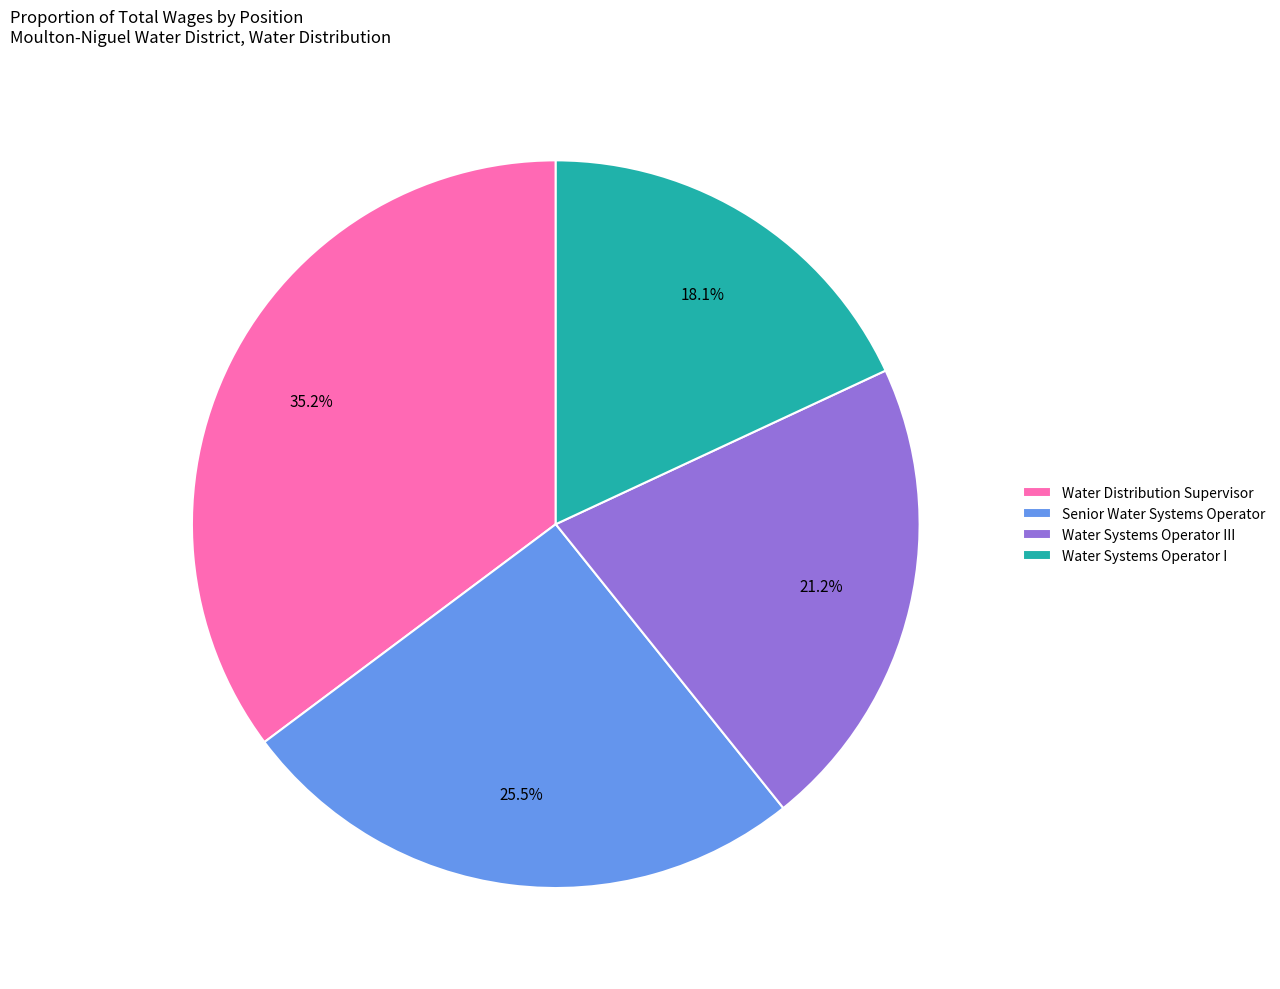

To the nearest percent, what percentage of the pie is Water Distribution Supervisor?

35%